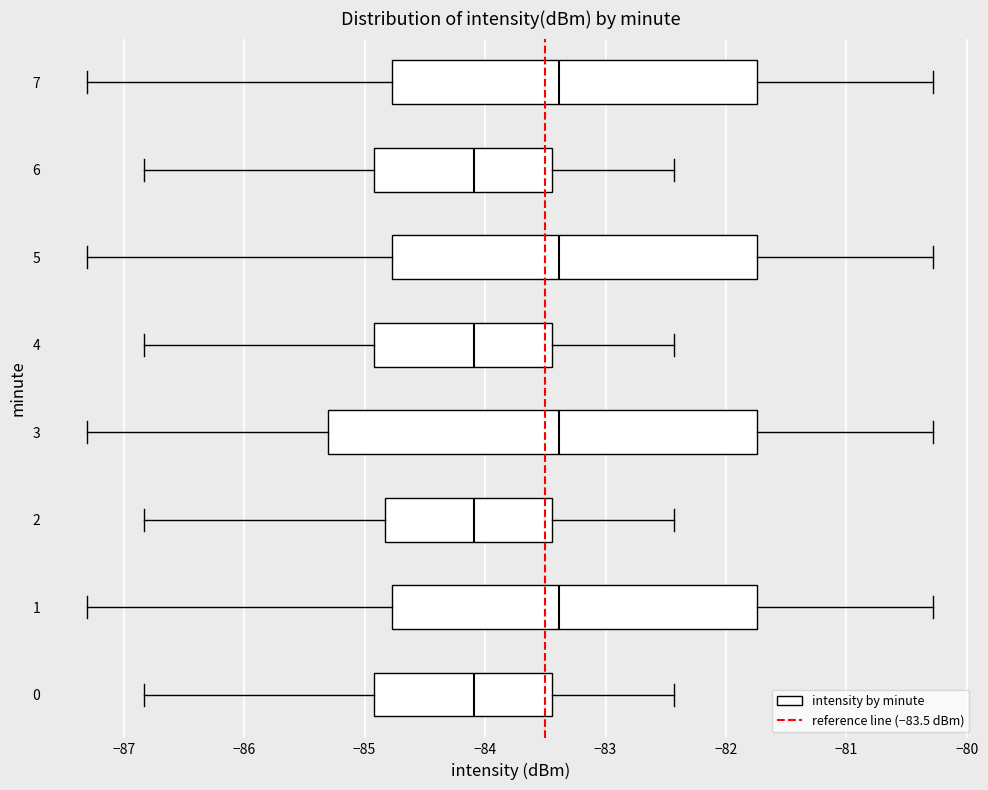

Reading bottom to top, read every box against the x-axis: the position of its median line, the range the box covers, and the ends of its whiskers. The values are not printed on the chart, so give them approximately, as read against the axis.

0: median -84.1, box -84.9 to -83.4, whiskers -86.8 to -82.4
1: median -83.4, box -84.8 to -81.7, whiskers -87.3 to -80.3
2: median -84.1, box -84.8 to -83.4, whiskers -86.8 to -82.4
3: median -83.4, box -85.3 to -81.7, whiskers -87.3 to -80.3
4: median -84.1, box -84.9 to -83.4, whiskers -86.8 to -82.4
5: median -83.4, box -84.8 to -81.7, whiskers -87.3 to -80.3
6: median -84.1, box -84.9 to -83.4, whiskers -86.8 to -82.4
7: median -83.4, box -84.8 to -81.7, whiskers -87.3 to -80.3